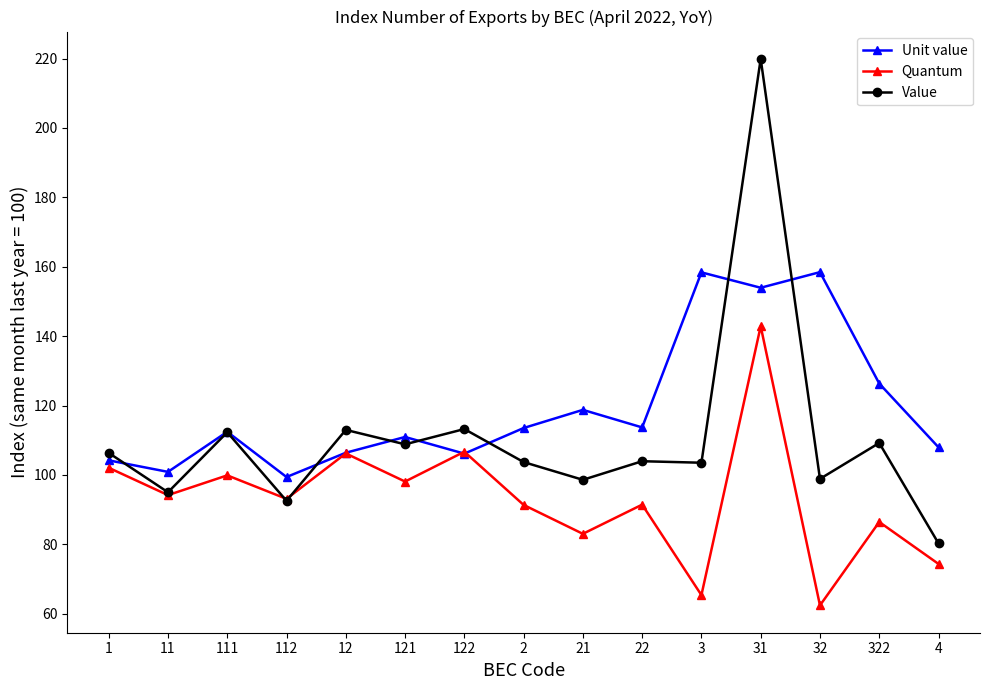

At 22, list the series in order from smallest to largest.

Quantum, Value, Unit value